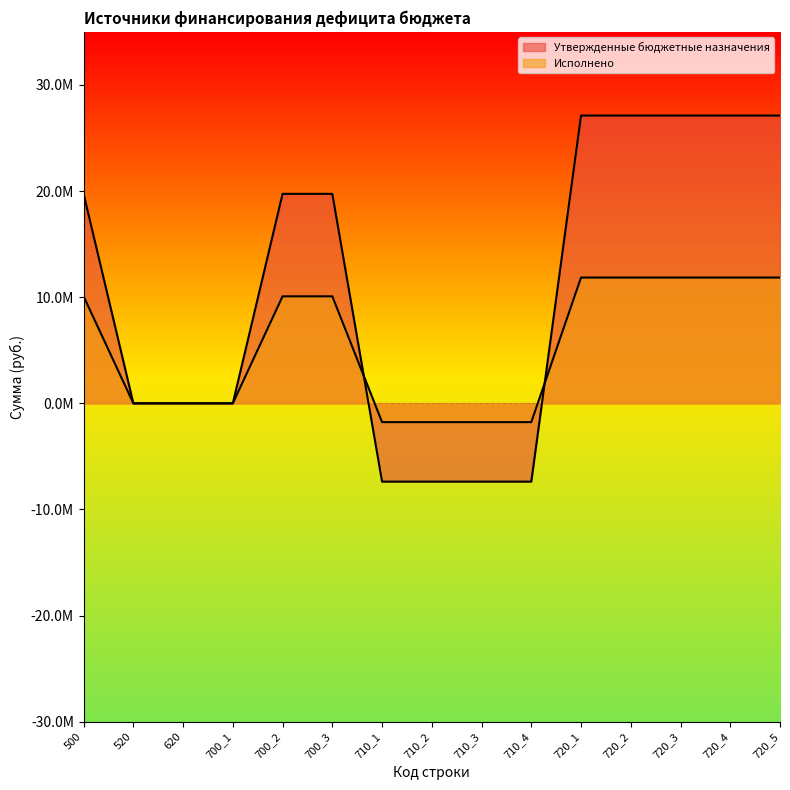

Where do Исполнено and Утвержденные бюджетные назначения first cross each other?

700_3 and 710_1